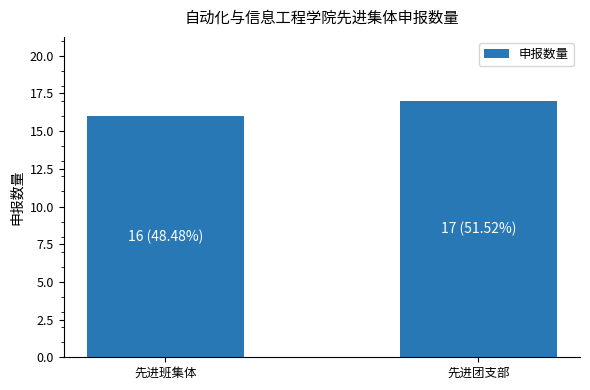

Reading left to right, extract all data points from this chart.

先进班集体=16	先进团支部=17